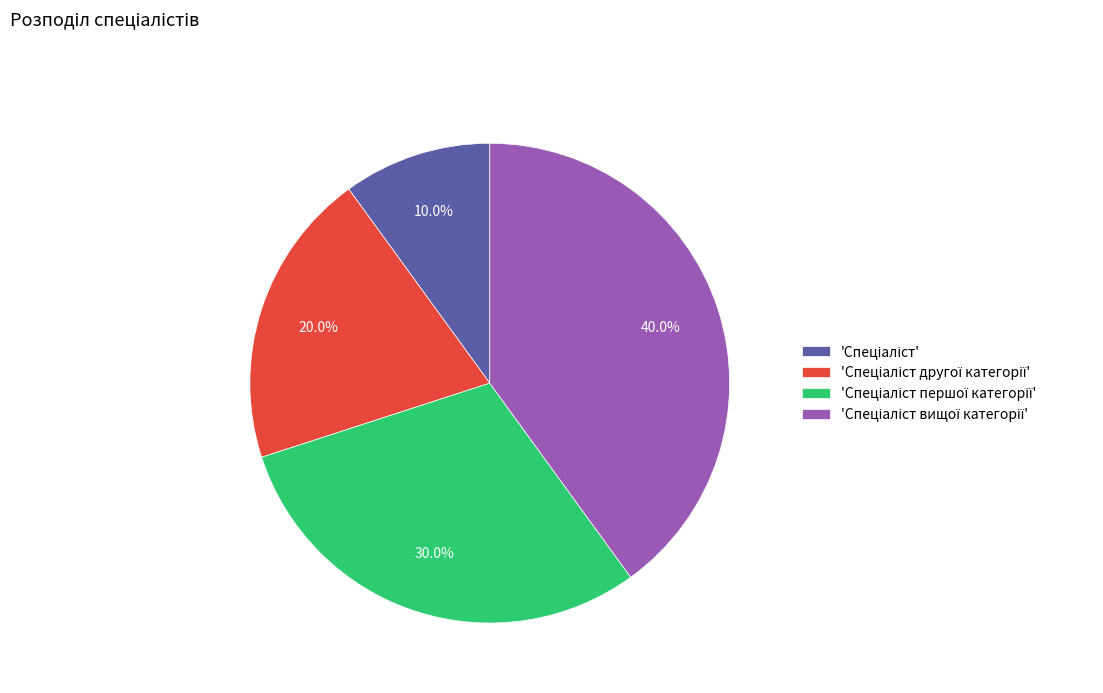

To the nearest percent, what is the difference between the largest and smallest slice percentages?

30%